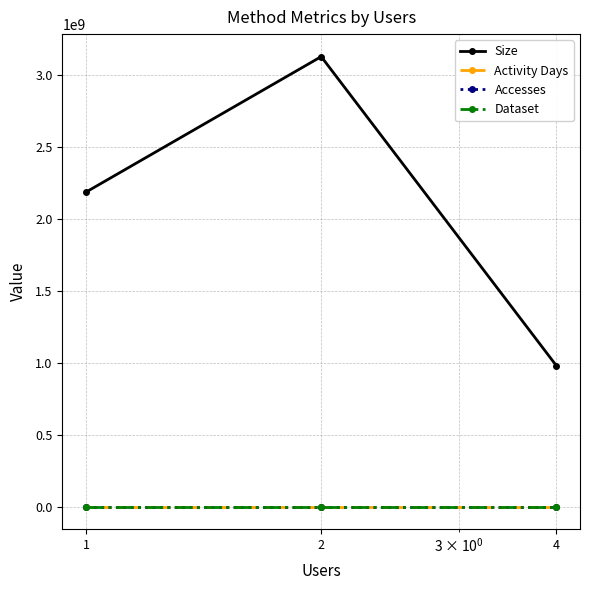

Which series has the largest total across all categories?

Size